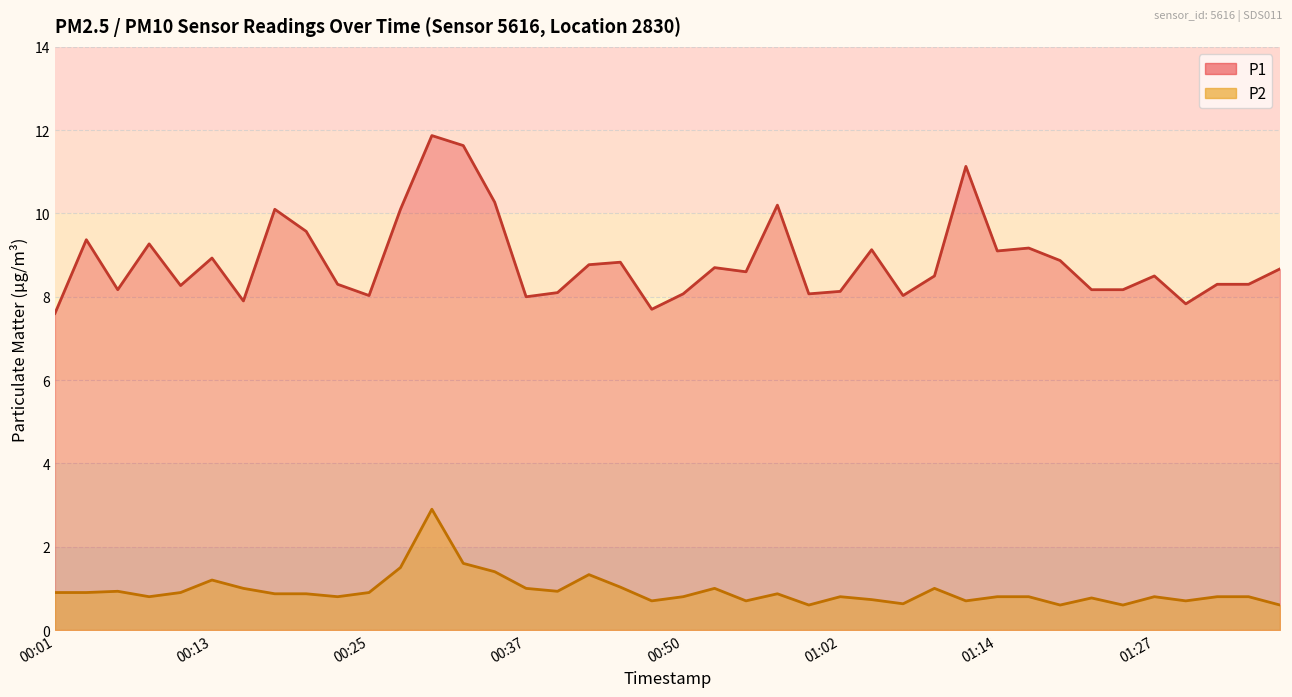

What is the difference between the maximum and minimum values in the P1 series?

4.3